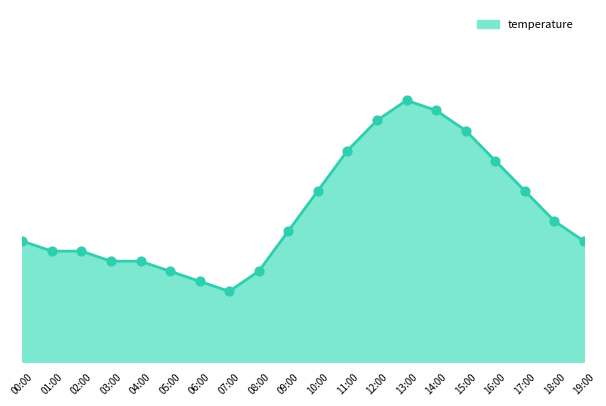

Approximately how many times larger is the value at 16:00 compared to 14:00?

1.0